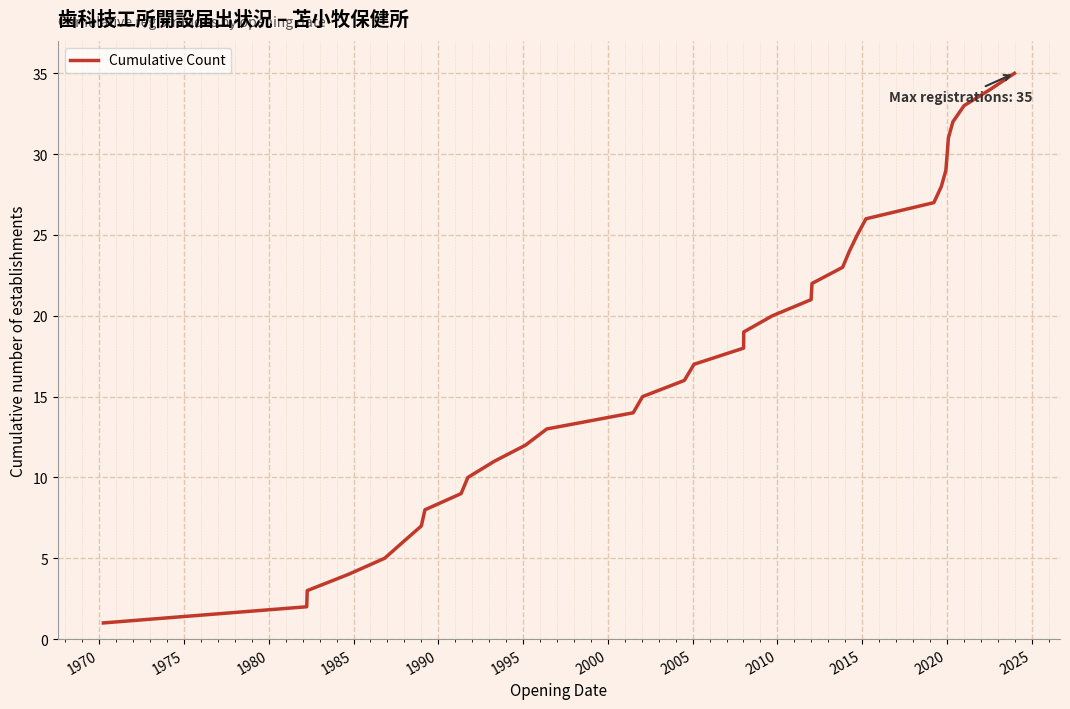

What is the difference between the maximum and minimum values?

34